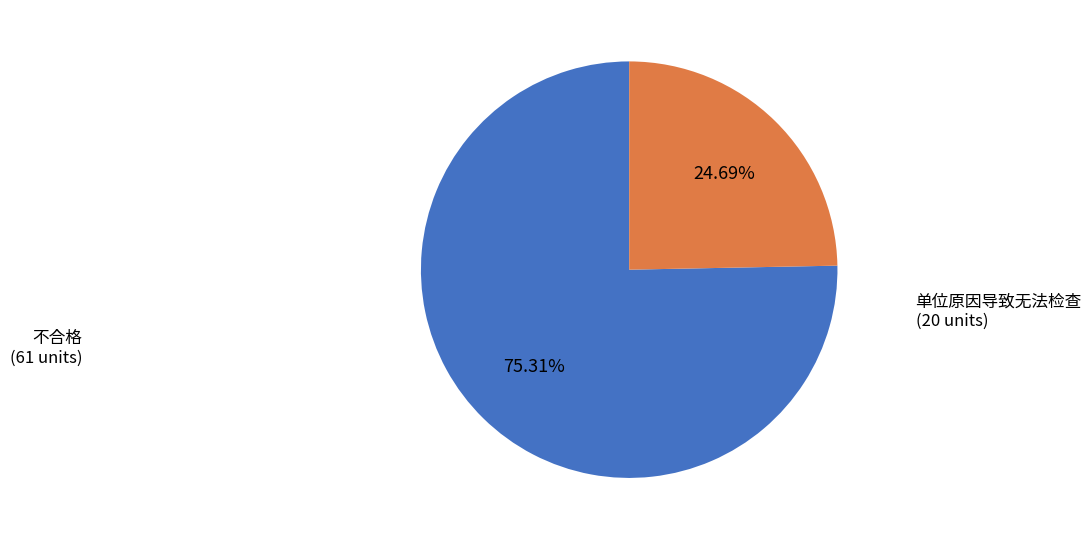

The 单位原因导致无法检查 slice represents 25% of the pie. True or false?

True